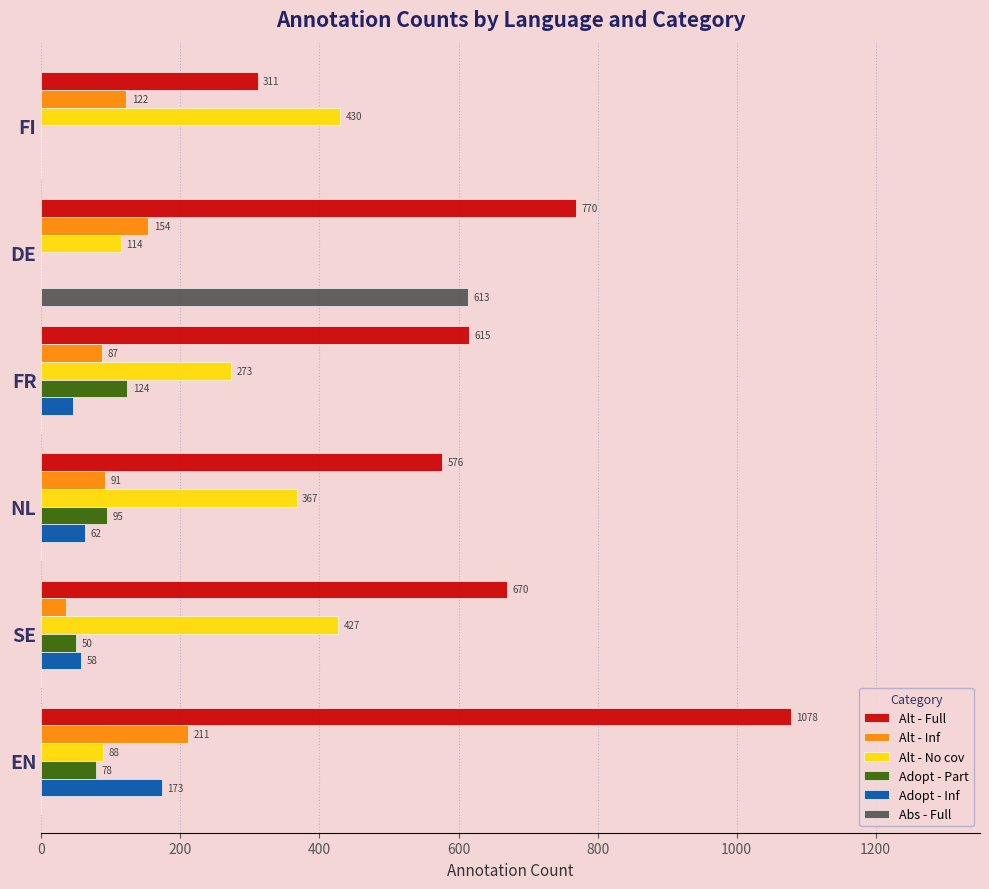

At which category is the sum across all series the highest?

DE